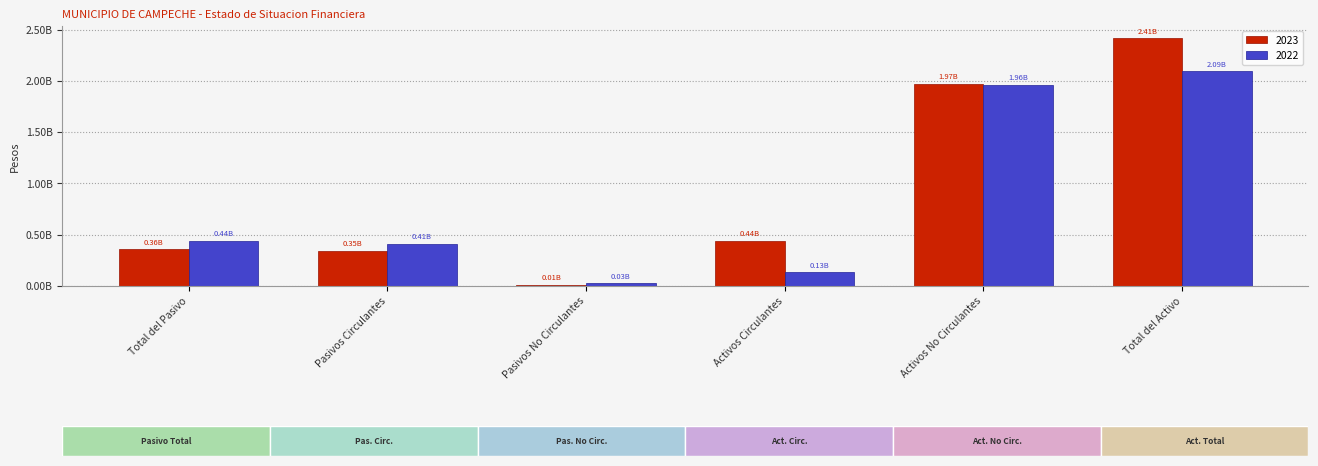

Reading right to left, extract all data points from this chart.

2023: 2414181439.8	1972523230.0	441658209.8	12759575.7	345148770.5	357908346.2
2022: 2093872421.5	1962107405.5	131765016.0	26338194.1	414329645.0	440667839.1